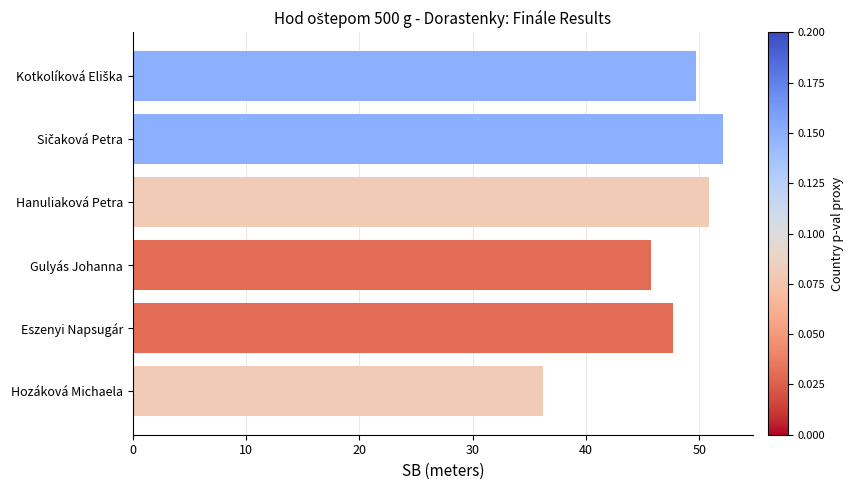

The value at Eszenyi Napsugár is 13.9. True or false?

False